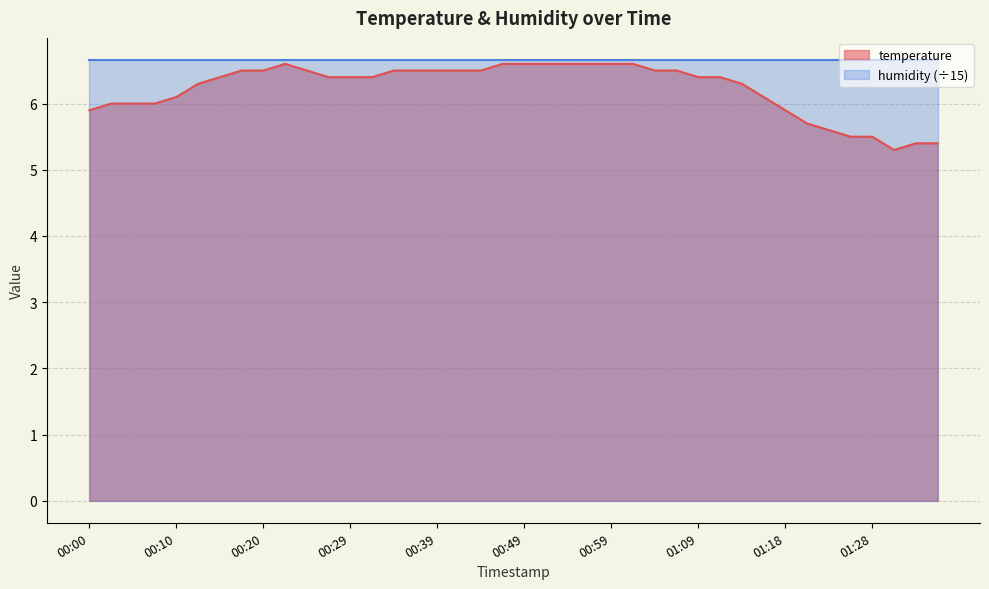

How many lines are shown in the chart?

2